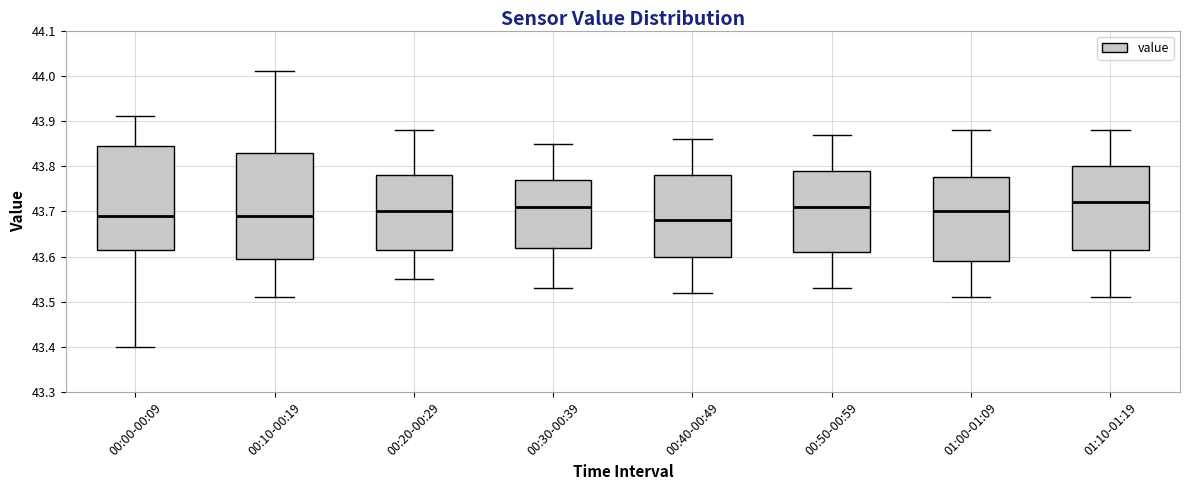

Reading left to right, read every box against the y-axis: the position of its median line, the range the box covers, and the ends of its whiskers. The values are not printed on the chart, so give them approximately, as read against the axis.

00:00-00:09: median 43.69, box 43.62 to 43.85, whiskers 43.40 to 43.91
00:10-00:19: median 43.69, box 43.60 to 43.83, whiskers 43.51 to 44.01
00:20-00:29: median 43.70, box 43.62 to 43.78, whiskers 43.55 to 43.88
00:30-00:39: median 43.71, box 43.62 to 43.77, whiskers 43.53 to 43.85
00:40-00:49: median 43.68, box 43.60 to 43.78, whiskers 43.52 to 43.86
00:50-00:59: median 43.71, box 43.61 to 43.79, whiskers 43.53 to 43.87
01:00-01:09: median 43.70, box 43.59 to 43.78, whiskers 43.51 to 43.88
01:10-01:19: median 43.72, box 43.62 to 43.80, whiskers 43.51 to 43.88